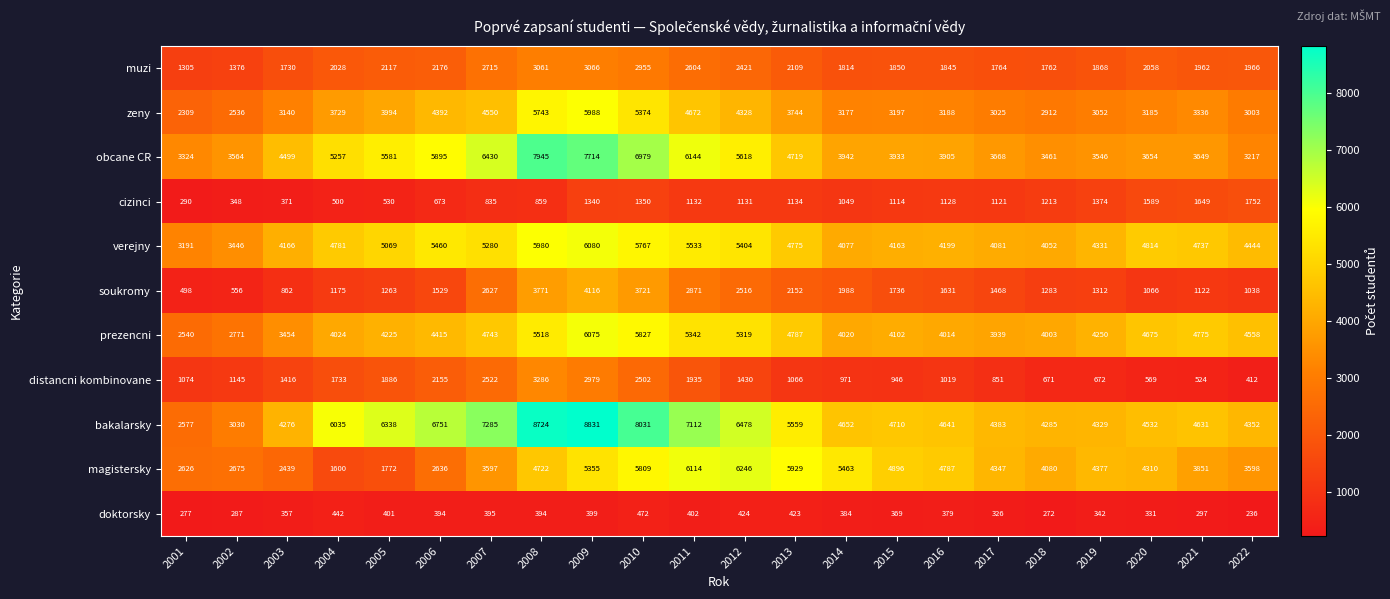

Which category has the highest value in the soukromy series?

2009